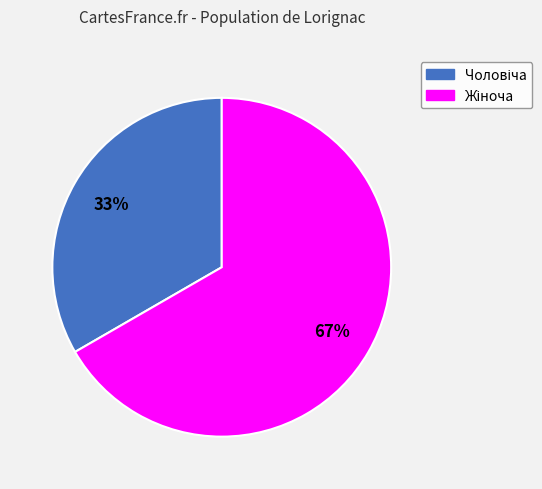

Does any single category account for the majority?

Yes